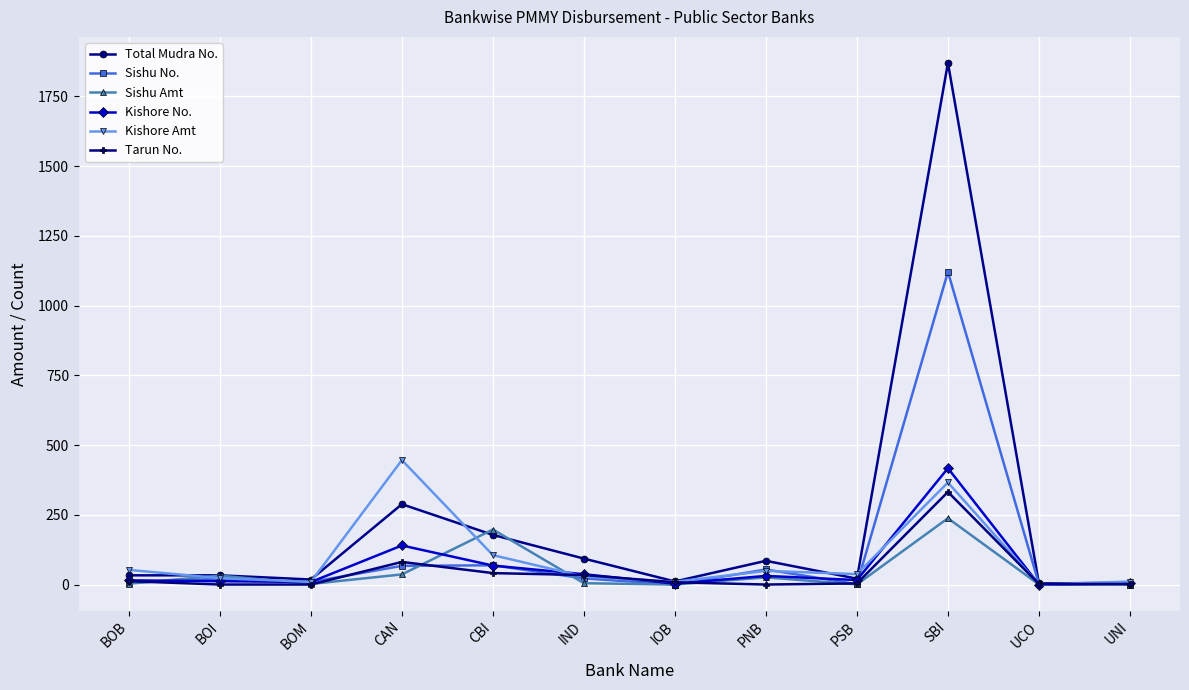

In Kishore Amt, how many points are higher than both neighbors (excluding endpoints)?

3